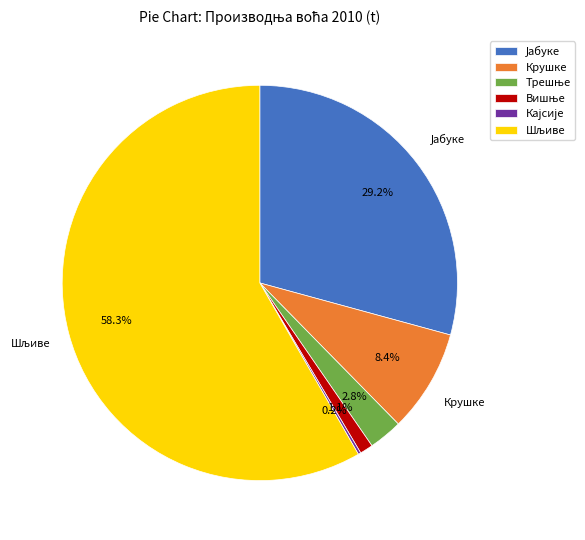

Is there a majority slice in this chart?

Yes